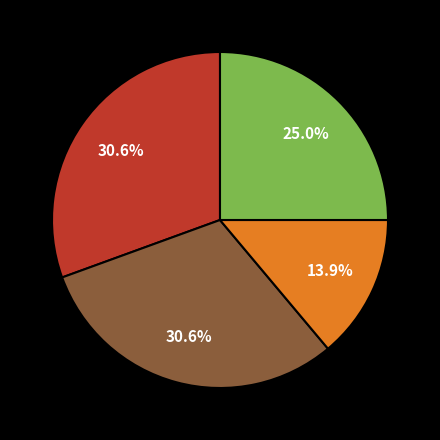

Does any single category account for the majority?

No